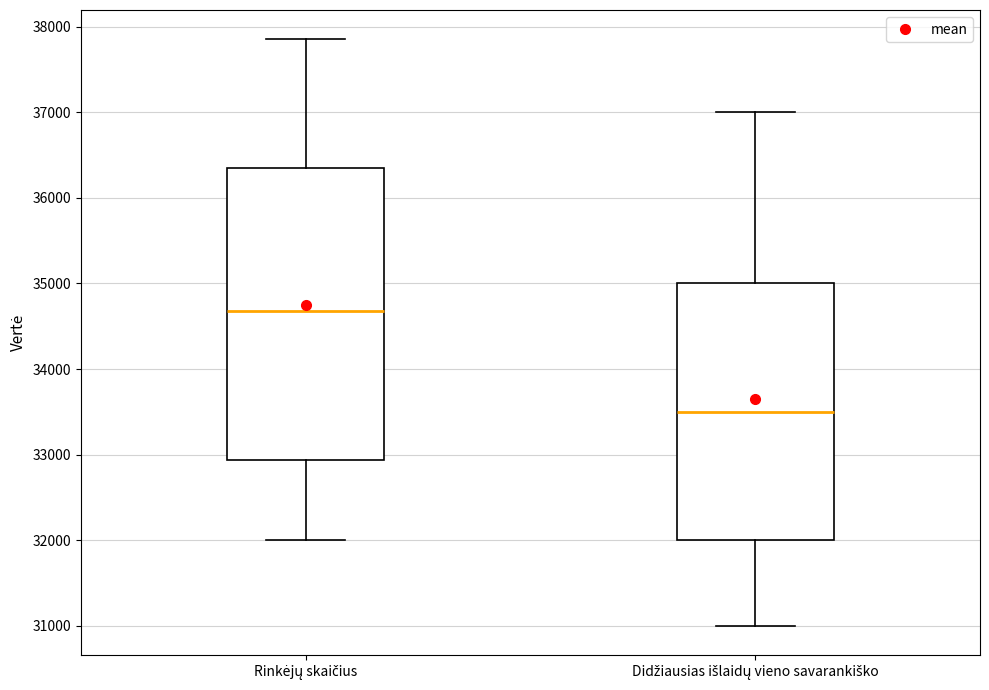

Where does the median line of the box for Rinkėjų skaičius sit on the y-axis? The values are not printed on the chart, so give them approximately, as read against the axis.

34700